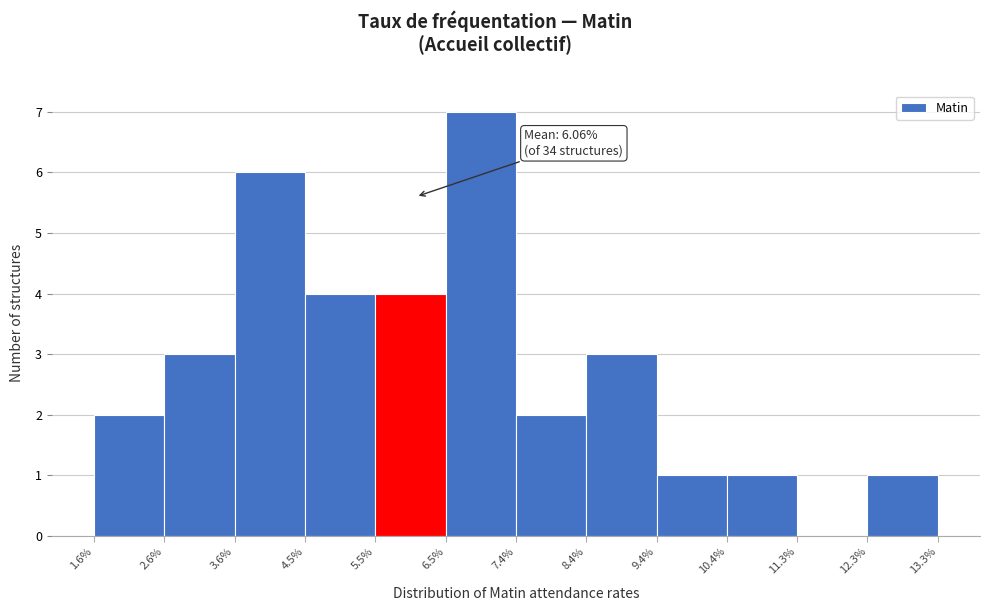

Which range on the x-axis has the tallest bar?

6.5% to 7.4%